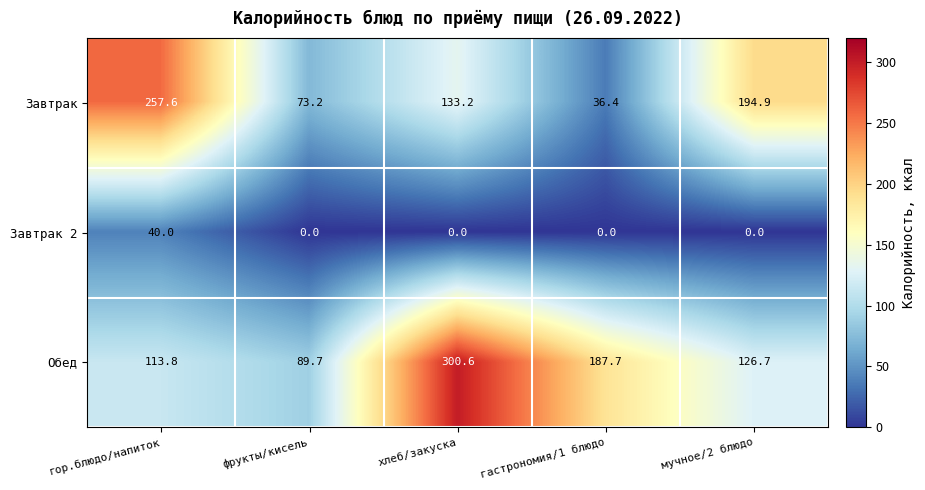

Which series has the largest total across all categories?

Обед